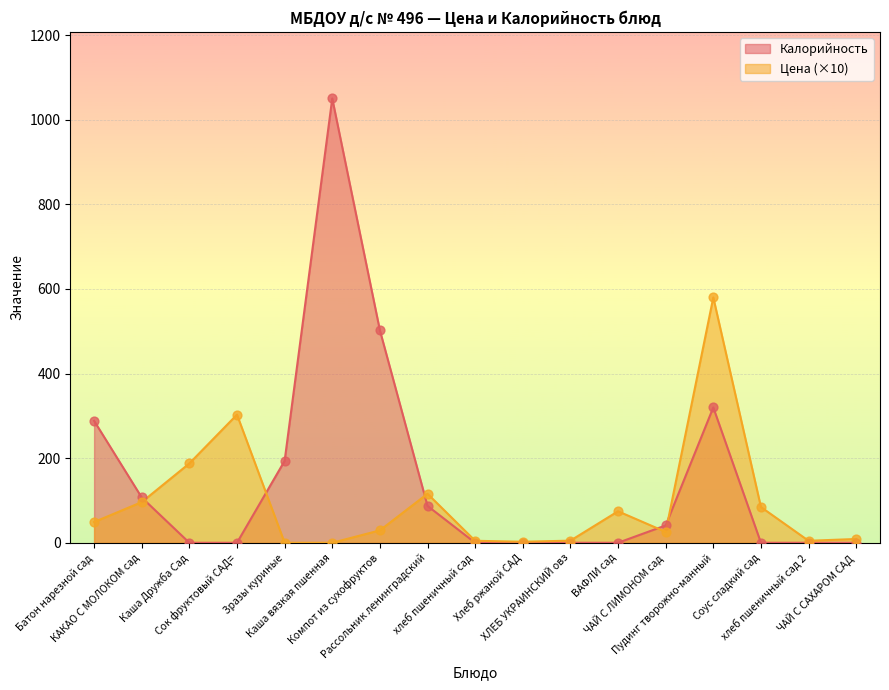

Which series contains the highest Y value?

Калорийность